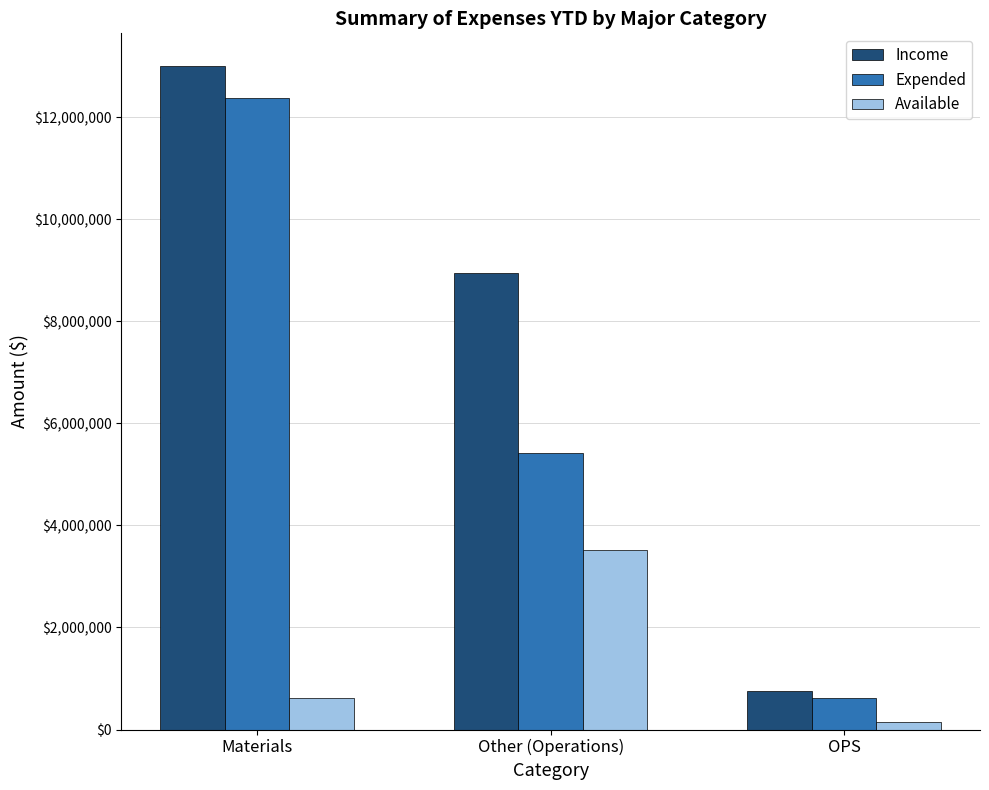

Which series has the widest spread of values?

Income